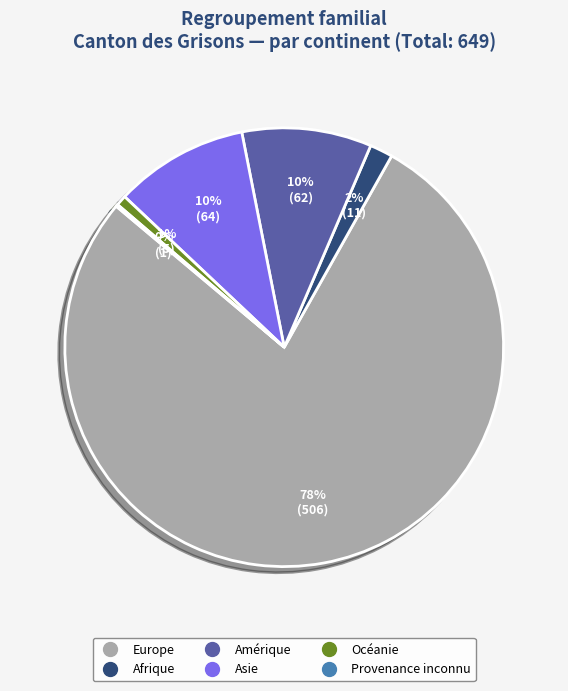

Does any single category account for the majority?

Yes